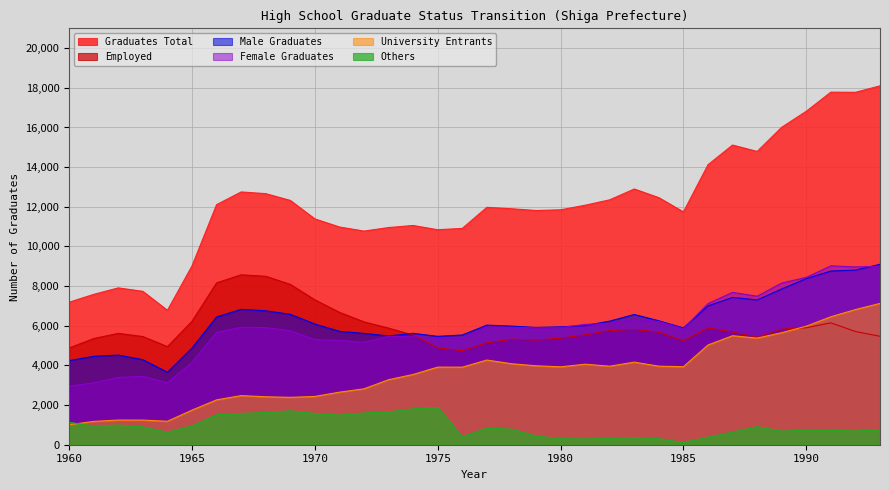

Where does the Graduates Total series first go above 11973?

1966